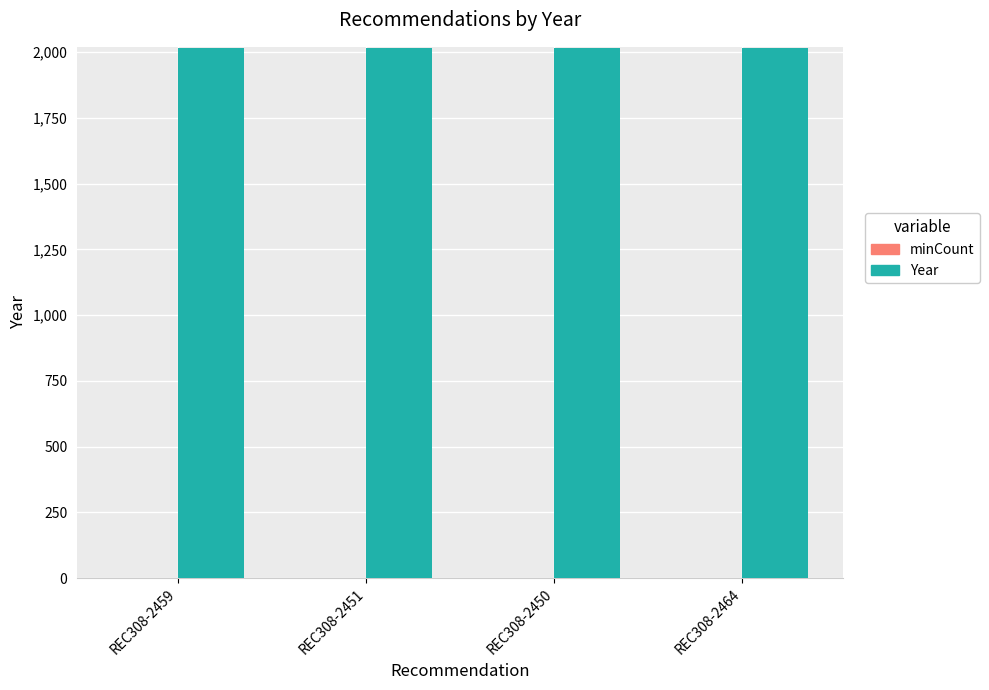

What is the sum of all Year values?

8068